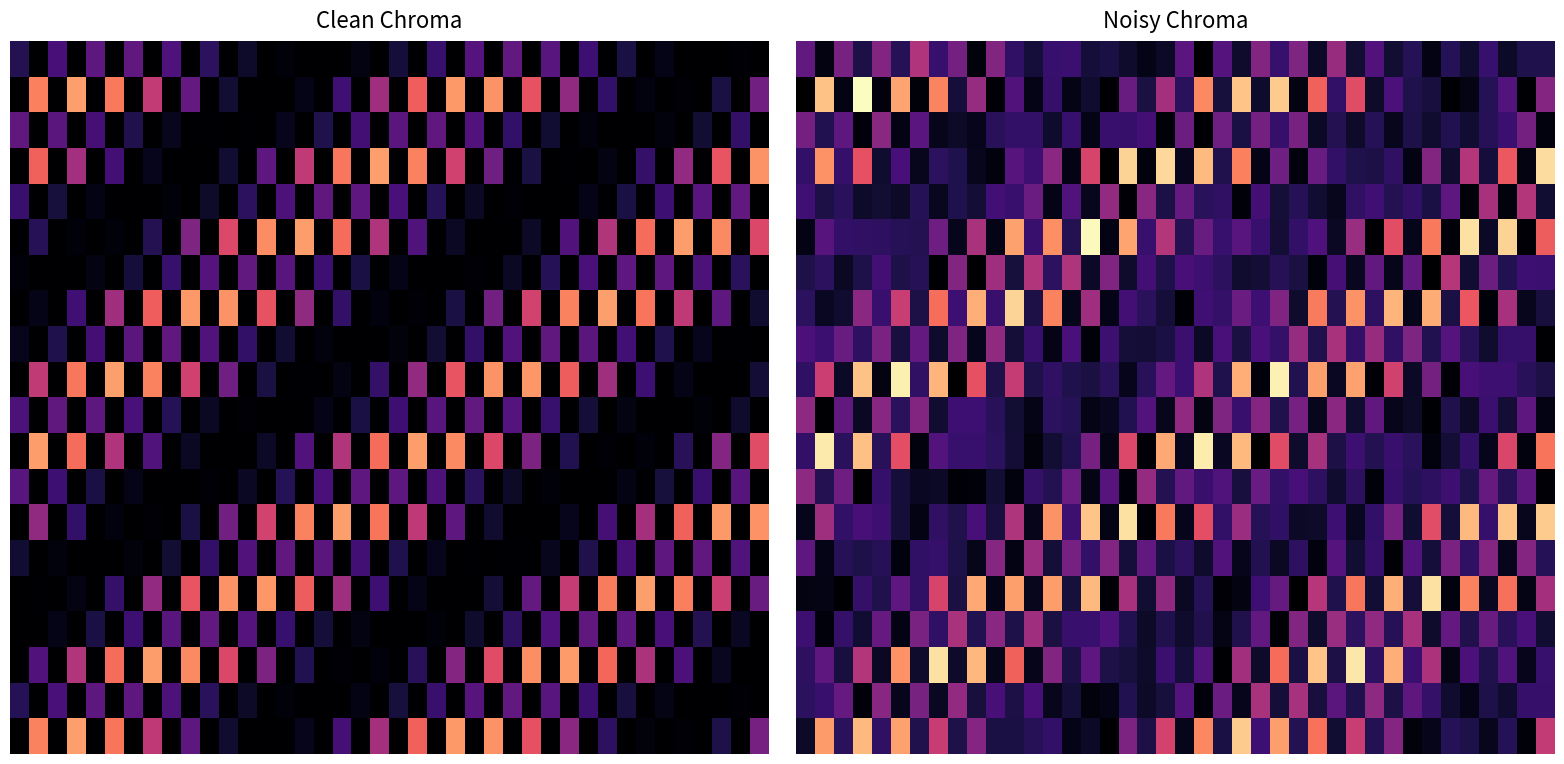

What is the total value across all series at 35?

88.1